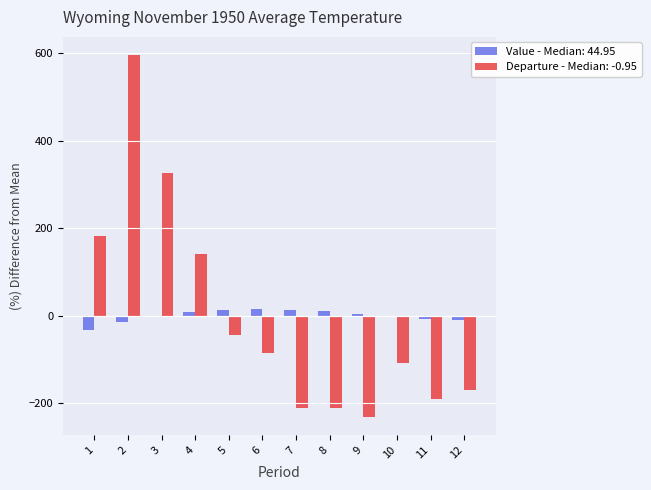

Are the bars horizontal?

No